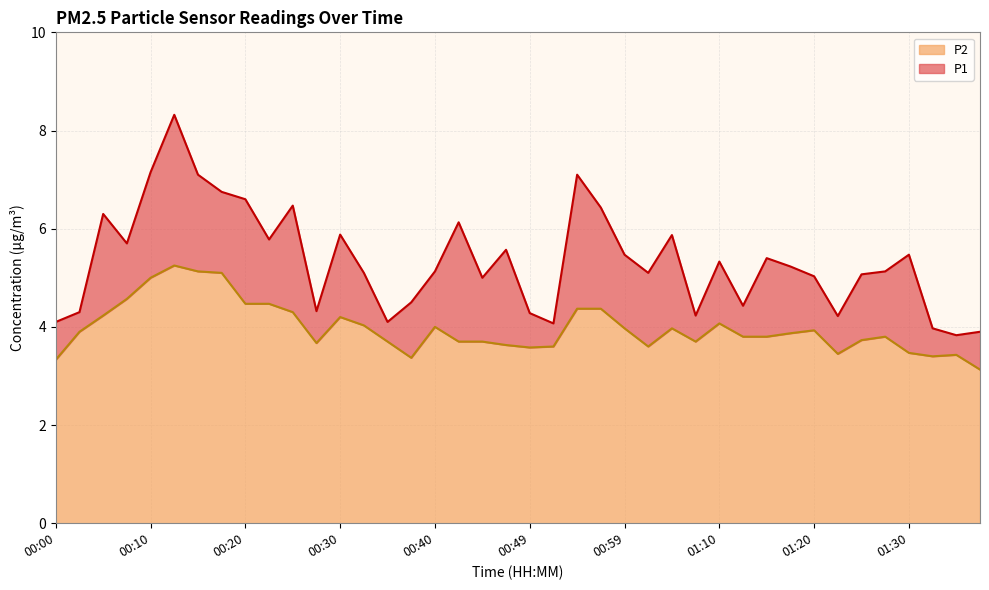

The P2 series shows 5.8 at 00:40. True or false?

False